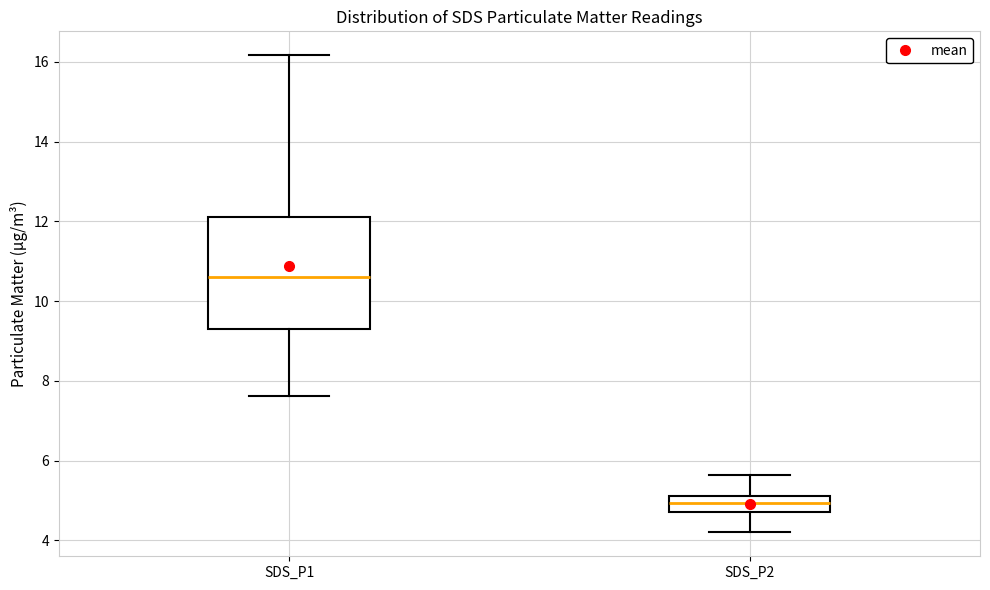

Where does the lower whisker of the box for SDS_P2 end on the y-axis? The values are not printed on the chart, so give them approximately, as read against the axis.

4.2